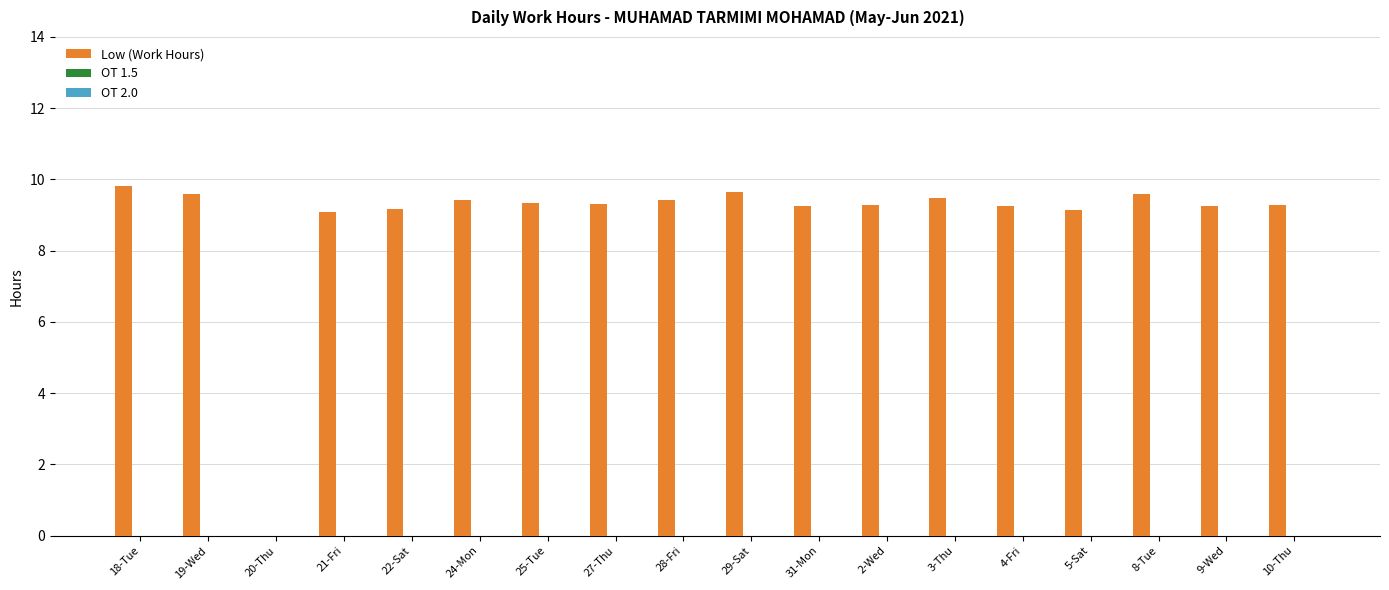

What is the sum of the values at 9-Wed and 31-Mon?

18.5